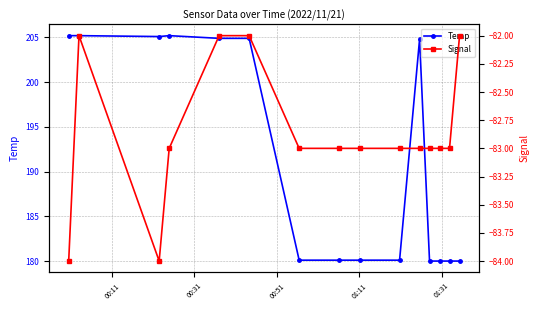

How many distinct data groups are displayed?

2